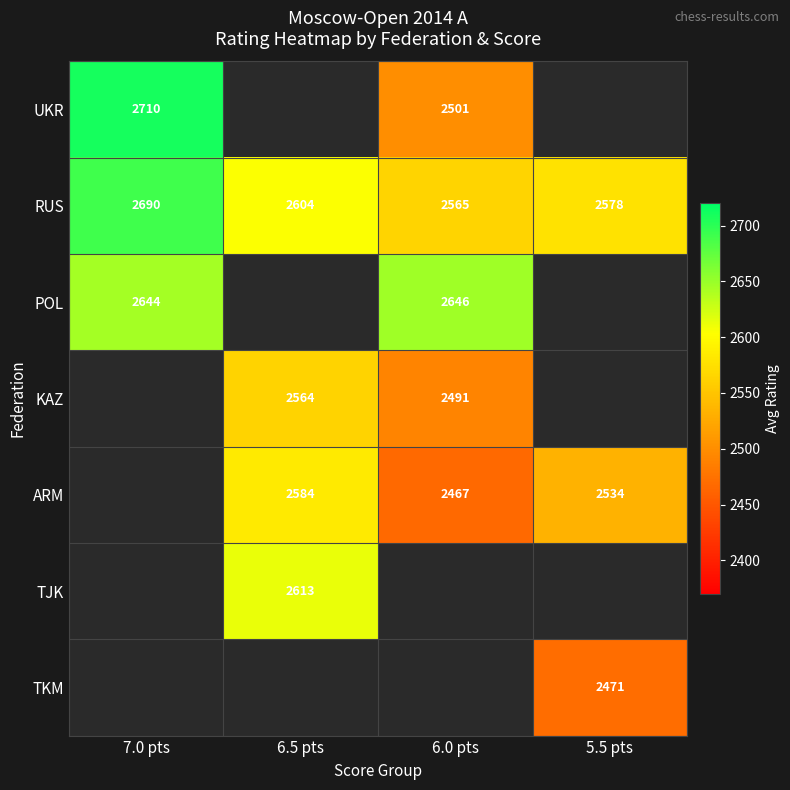

The ARM series shows 2467 at 6.0 pts. True or false?

True